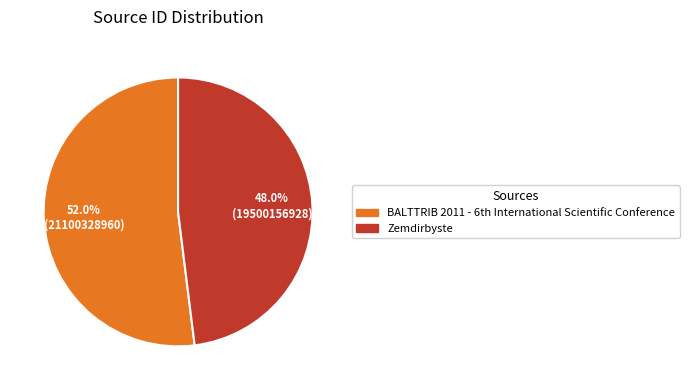

To the nearest percent, what is the average slice percentage?

50%